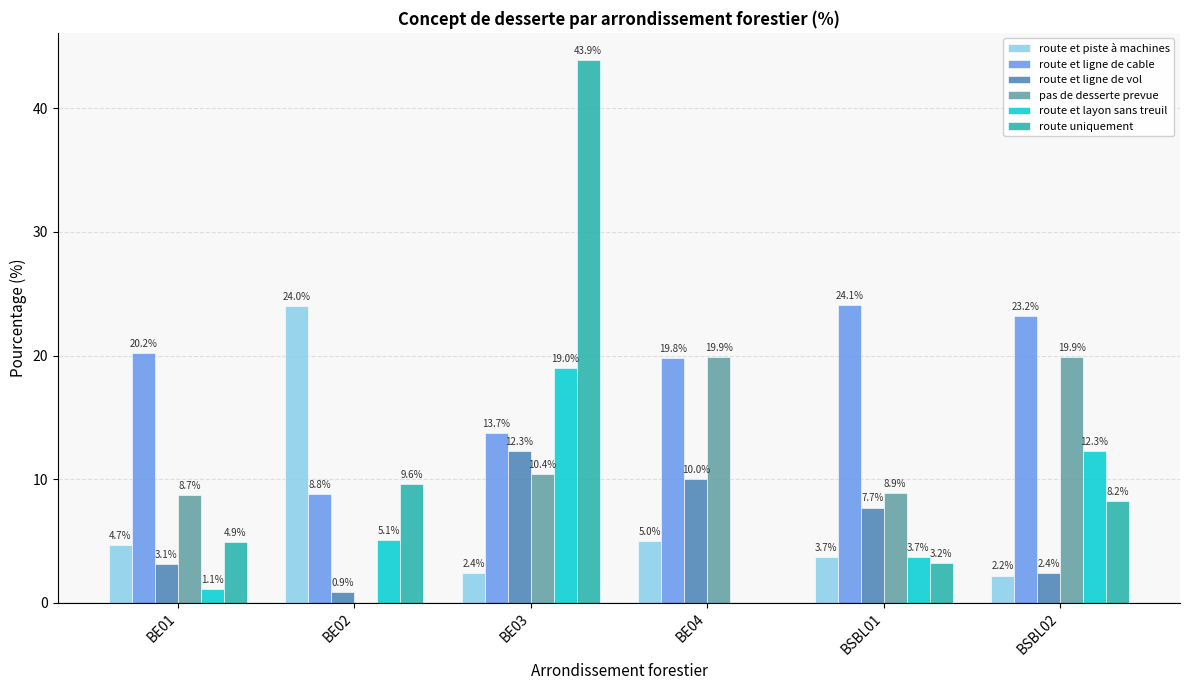

Are the bars horizontal?

No